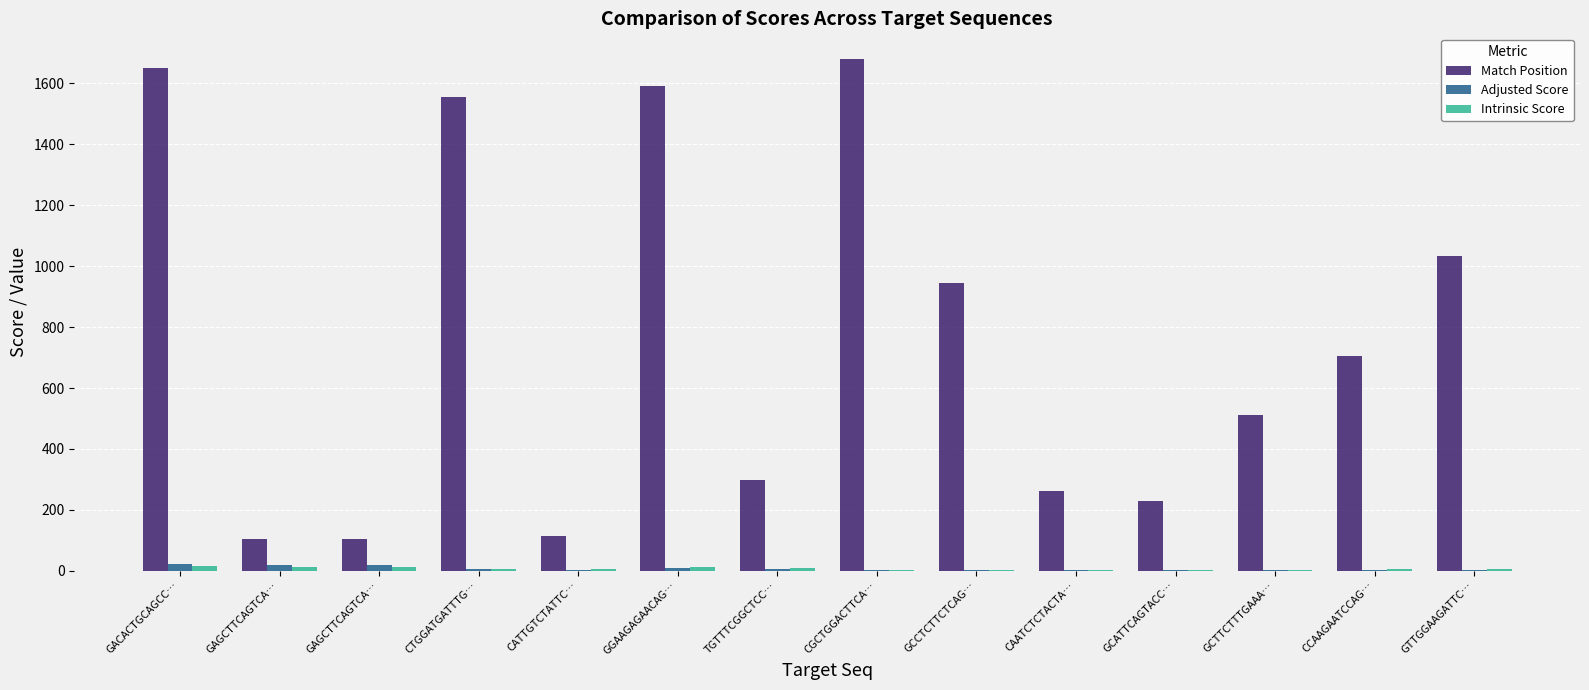

Count the number of data series in this chart.

3